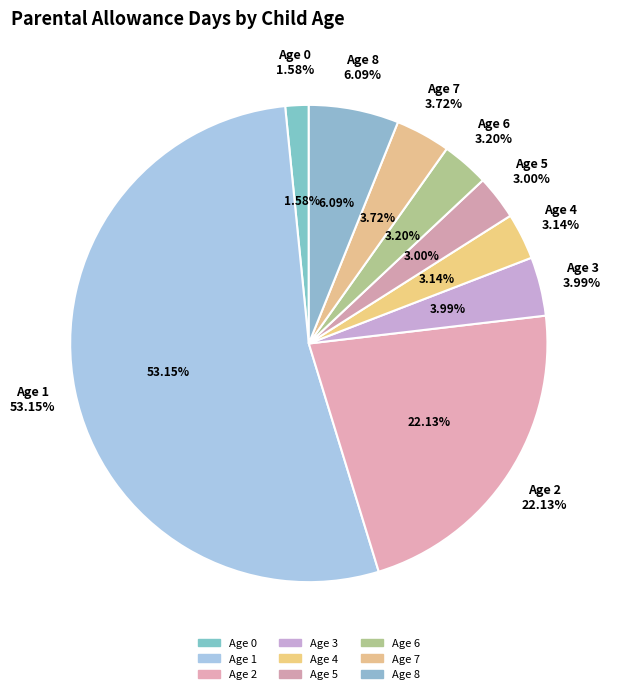

Rank the categories by value from highest to lowest.

Age 1, Age 2, Age 8, Age 3, Age 7, Age 6, Age 4, Age 5, Age 0